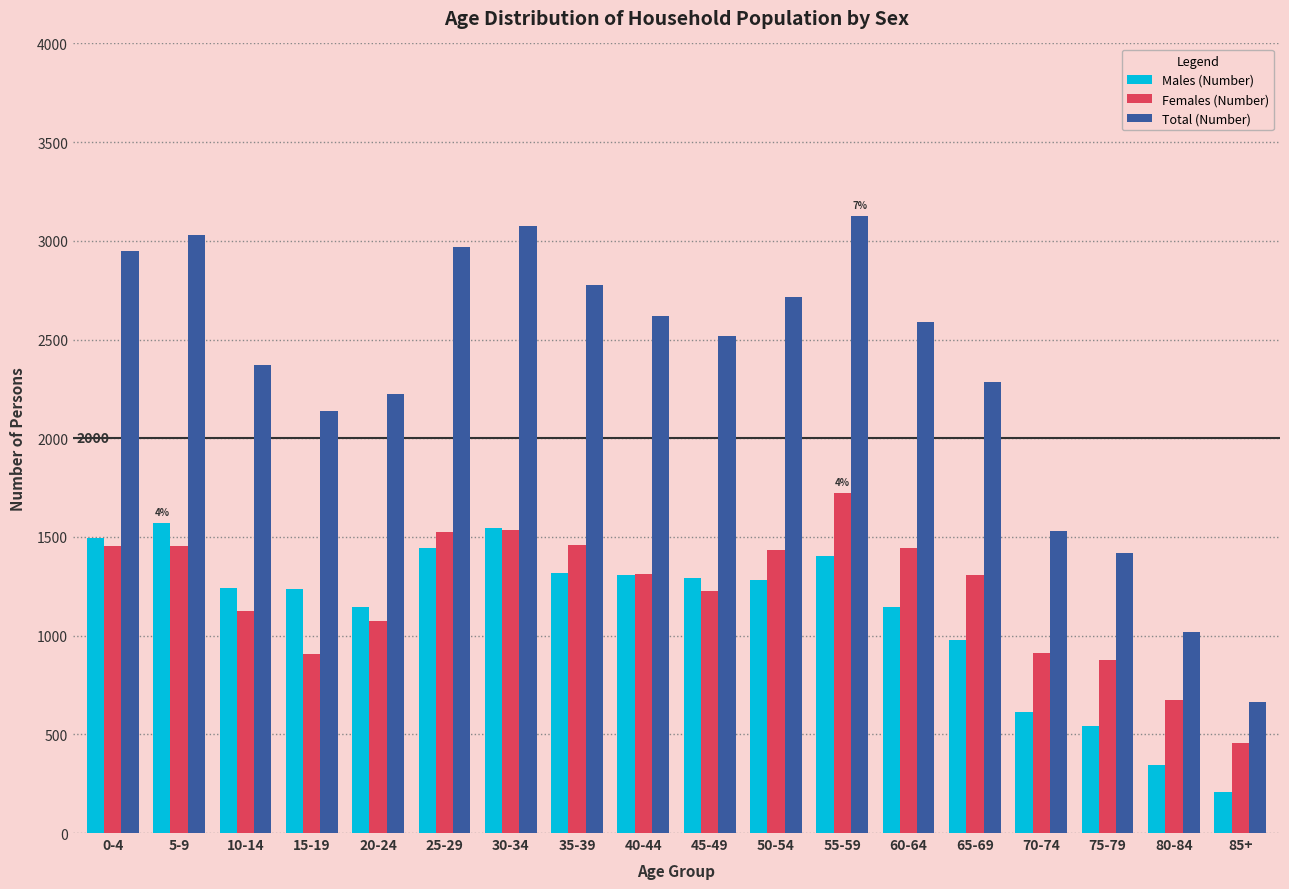

Which category has the lowest value across all series?

85+